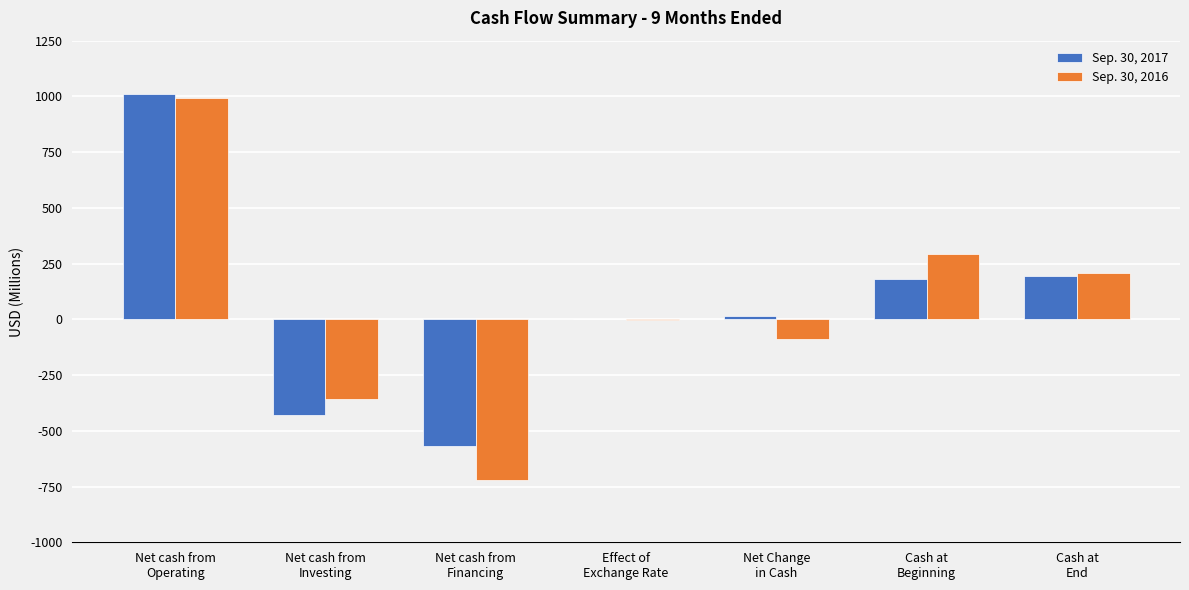

Count the number of categories in the chart.

7